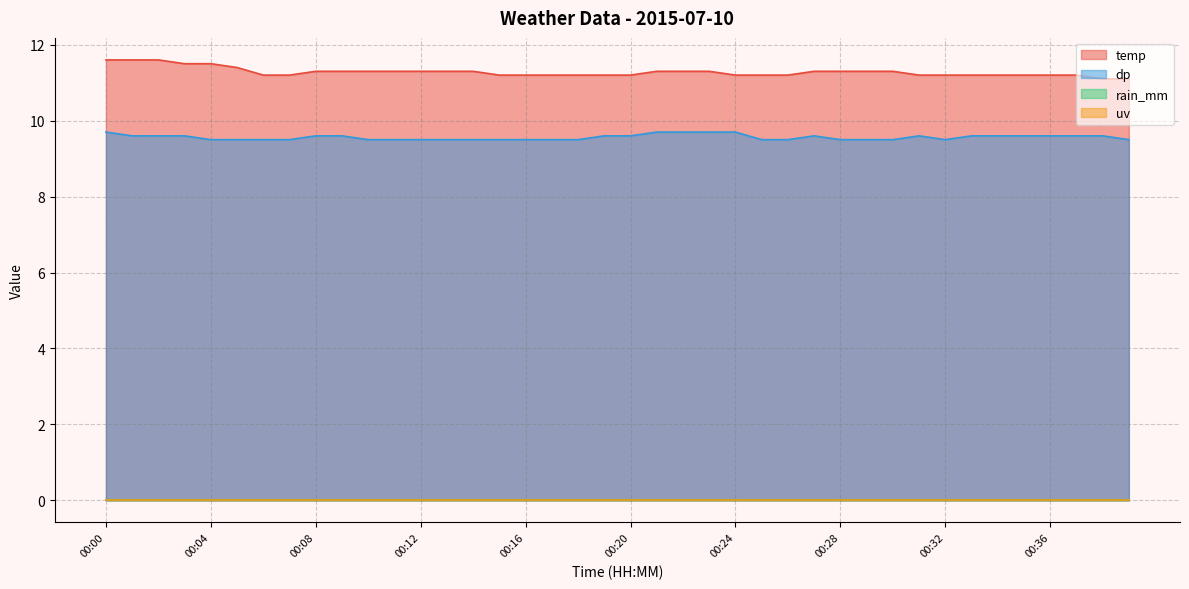

True or false: temp and dp cross at least once.

False